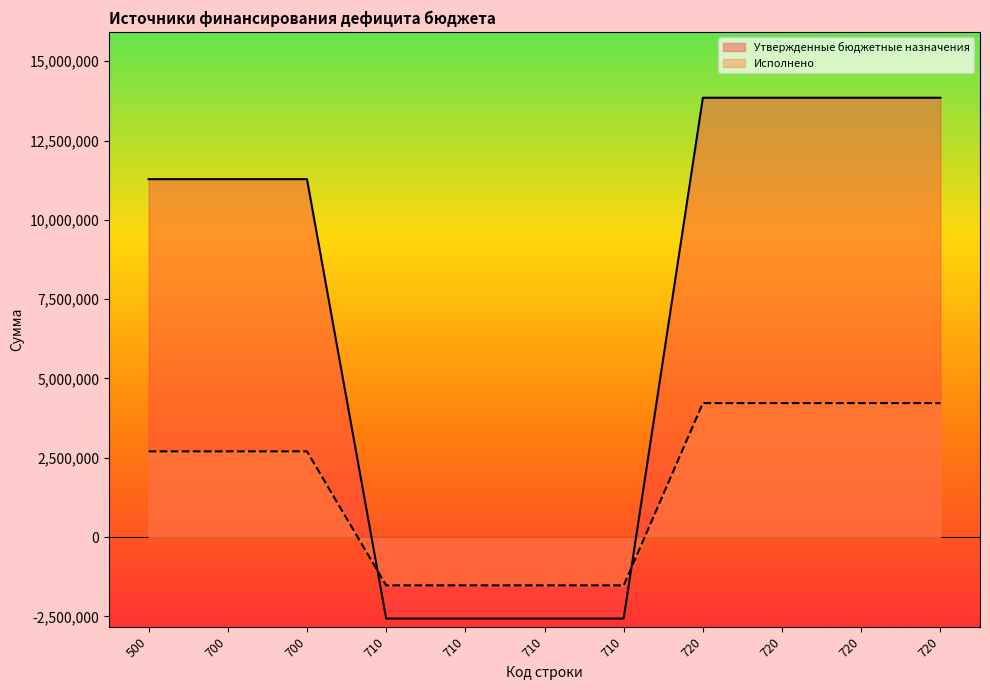

At how many categories does at least one series exceed 10301110?

7